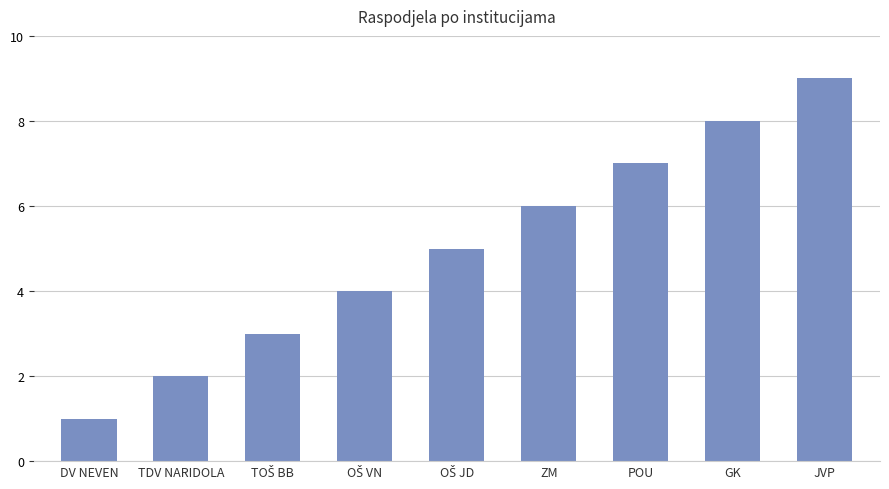

What is the value of the 5th bar from the left?

5